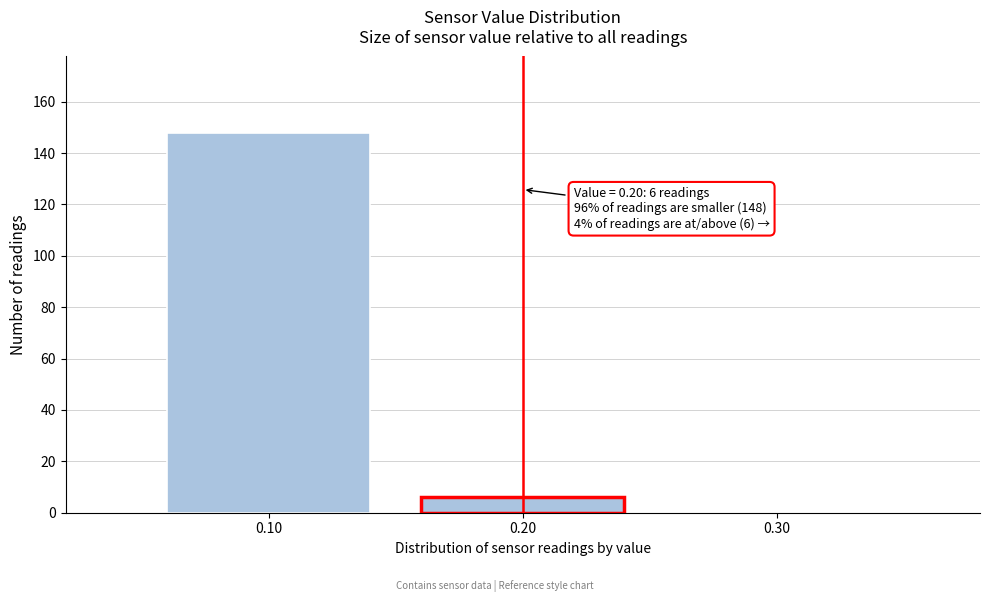

Reading left to right, transcribe all the data shown in this chart.

0.10=148	0.20=6	0.30=0